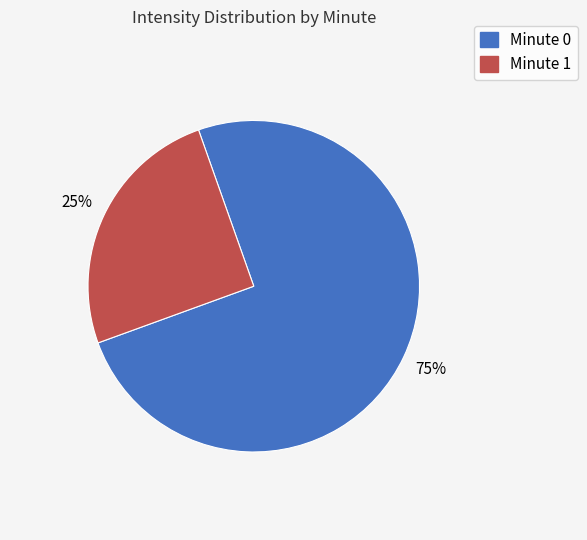

To the nearest percent, what is the difference between the largest and smallest slice percentages?

50%